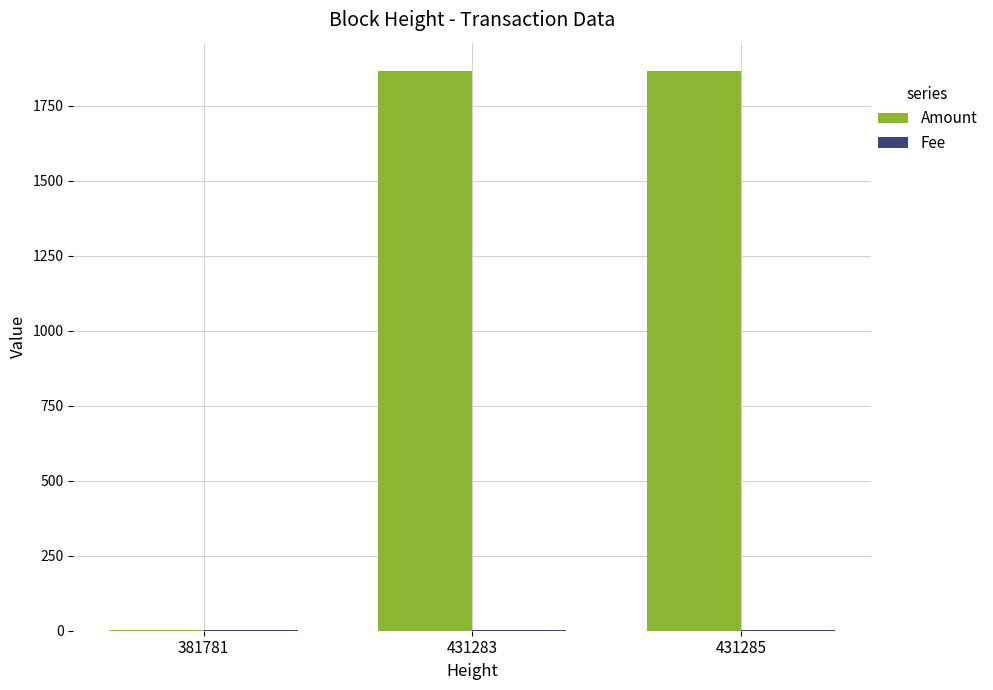

What is the approximate value of Amount at 431285?

1866.9